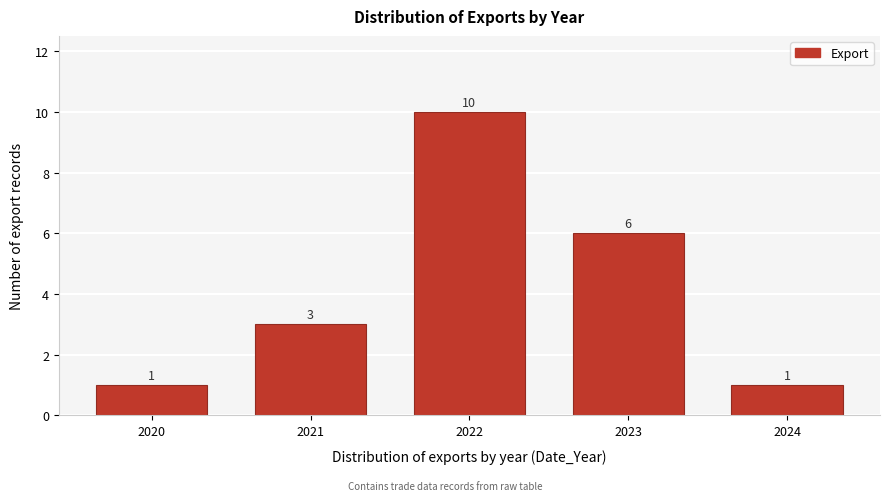

Reading right to left, transcribe all the data shown in this chart.

2024=1	2023=6	2022=10	2021=3	2020=1